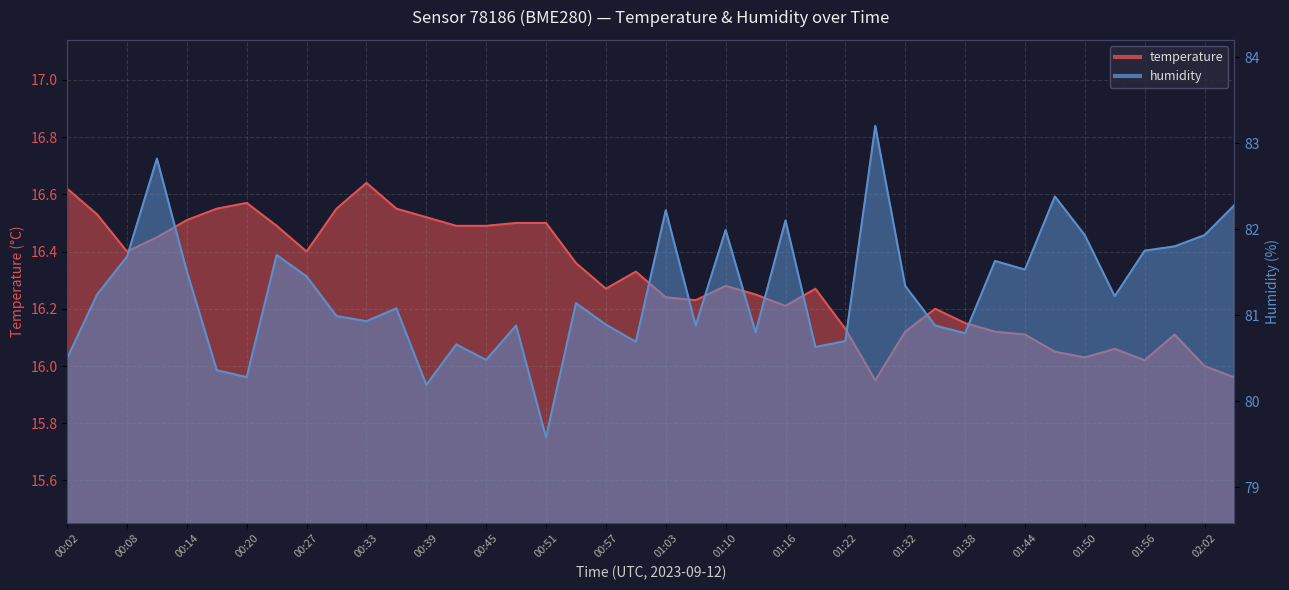

True or false: humidity has more than 2 points higher than both neighbors.

True